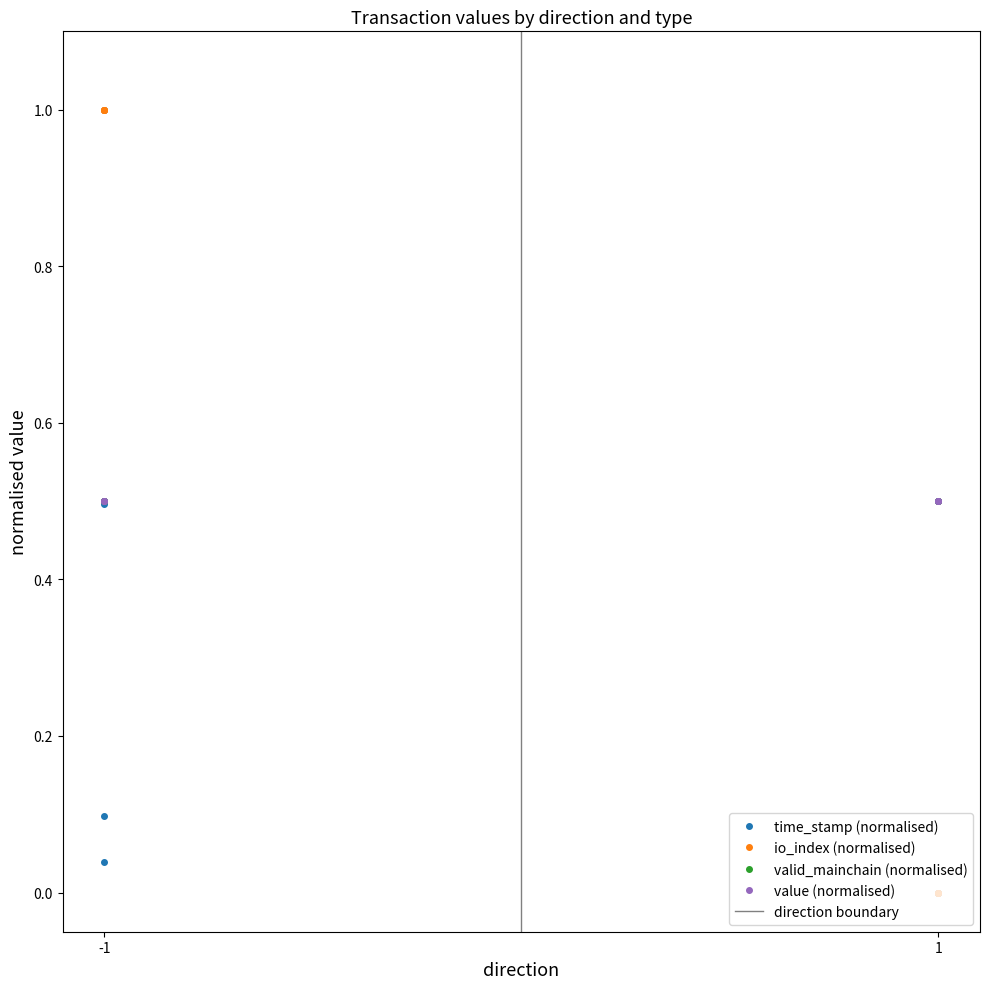

Which series changed the most between -1 and -1?

time_stamp